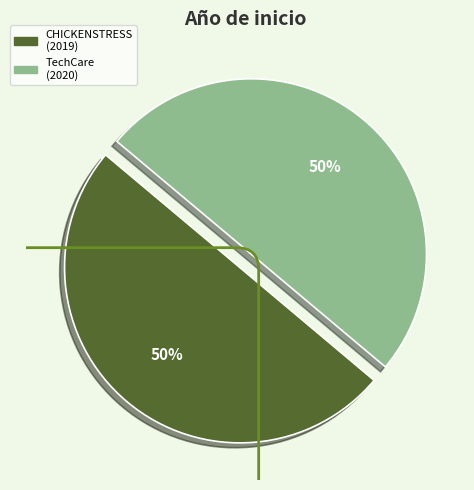

Is it true that TechCare (2020) is 50% of the pie?

True